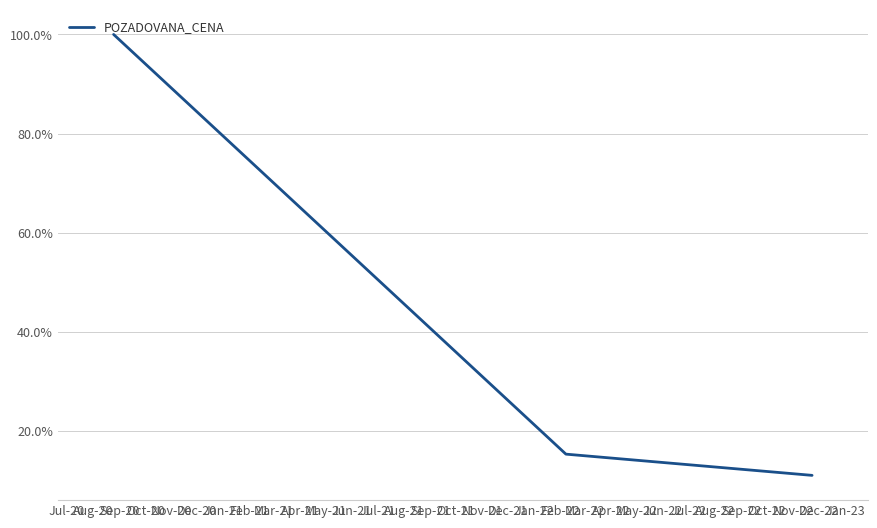

Does the chart display data point markers on the line(s)?

No